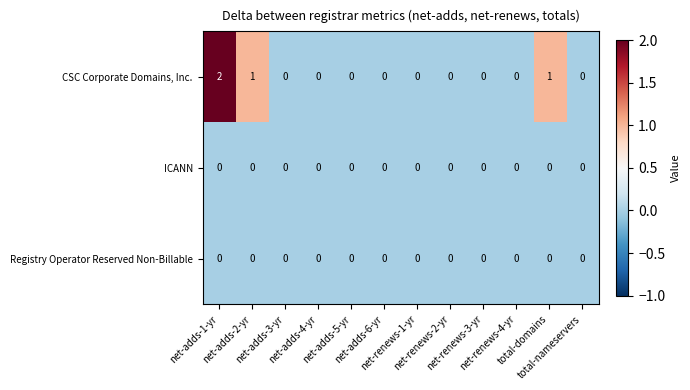

What is the spread (max minus min) of values at net-adds-1-yr?

2